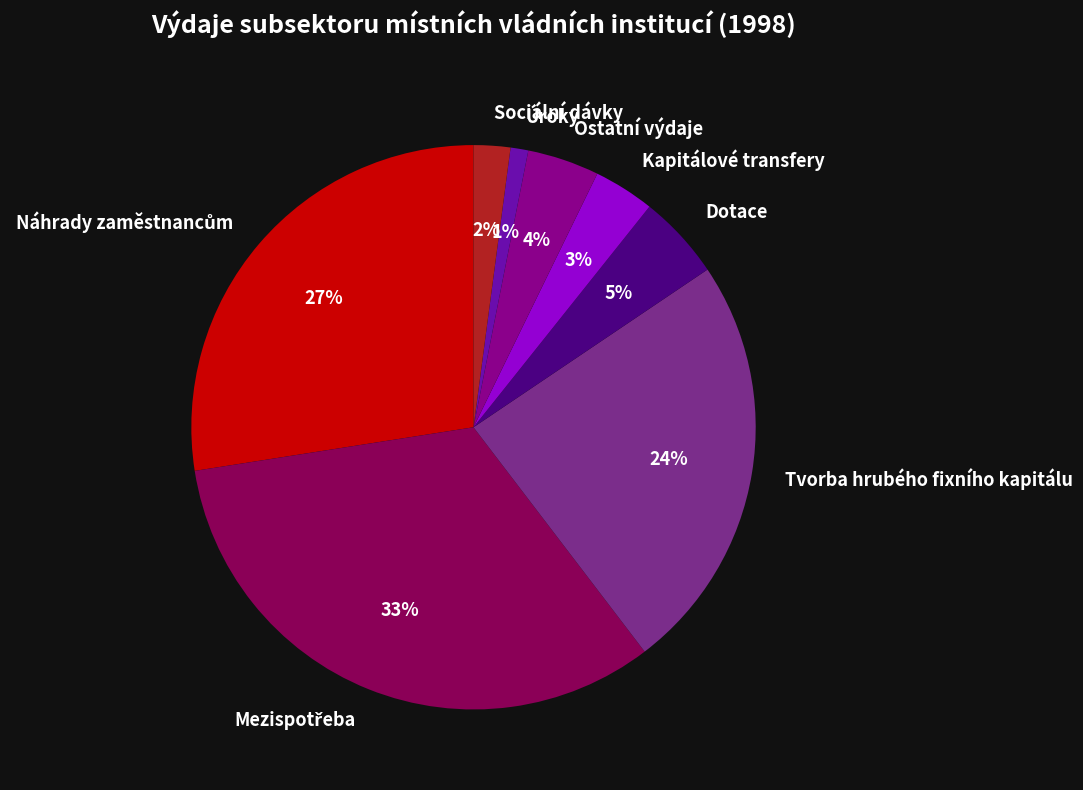

Does any single category account for the majority?

No